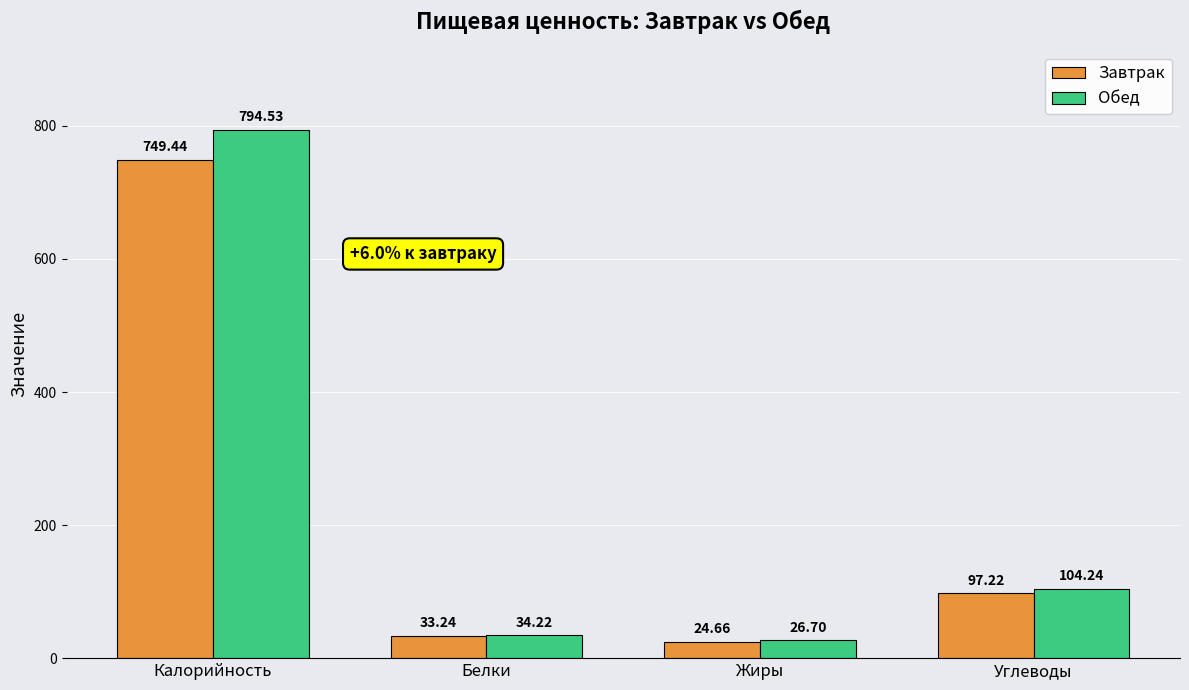

At how many categories does at least one series exceed 488?

1